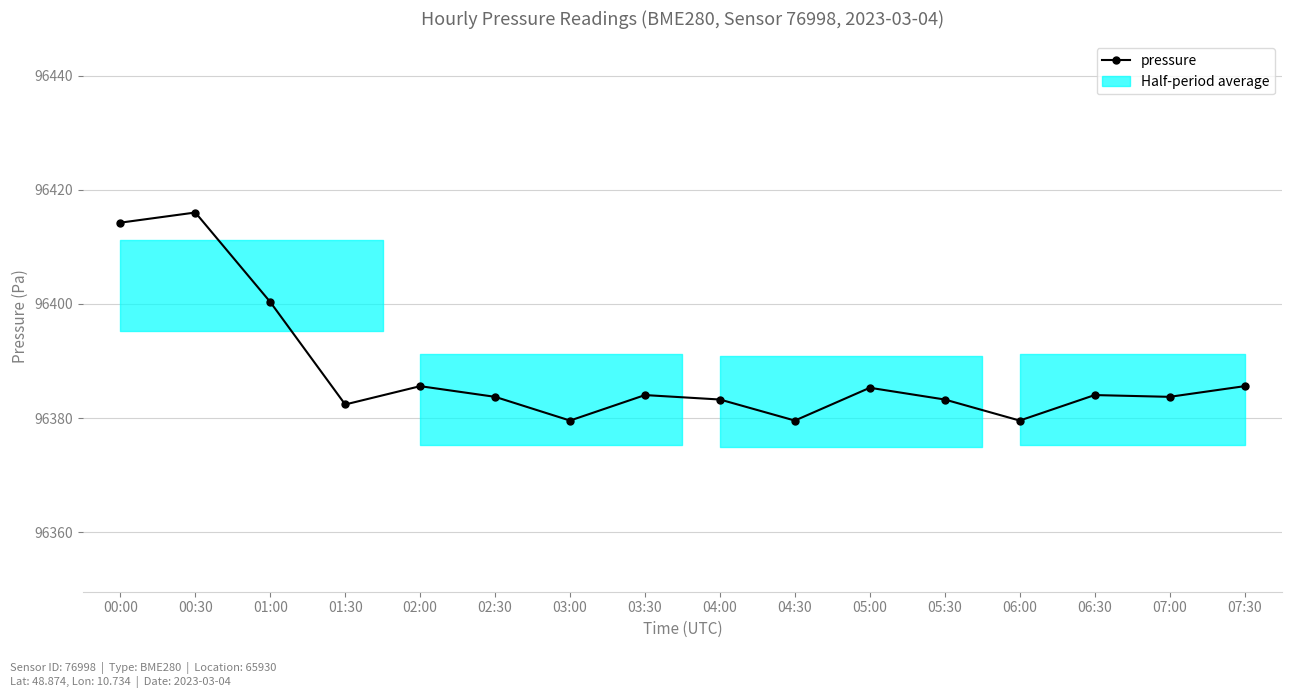

What is the value of the 4th point from the left?

96382.4